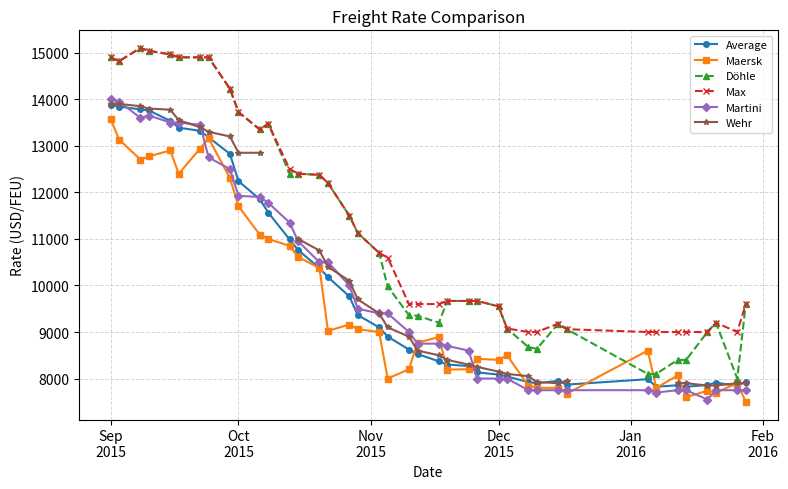

True or false: Martini and Max cross at least once.

False